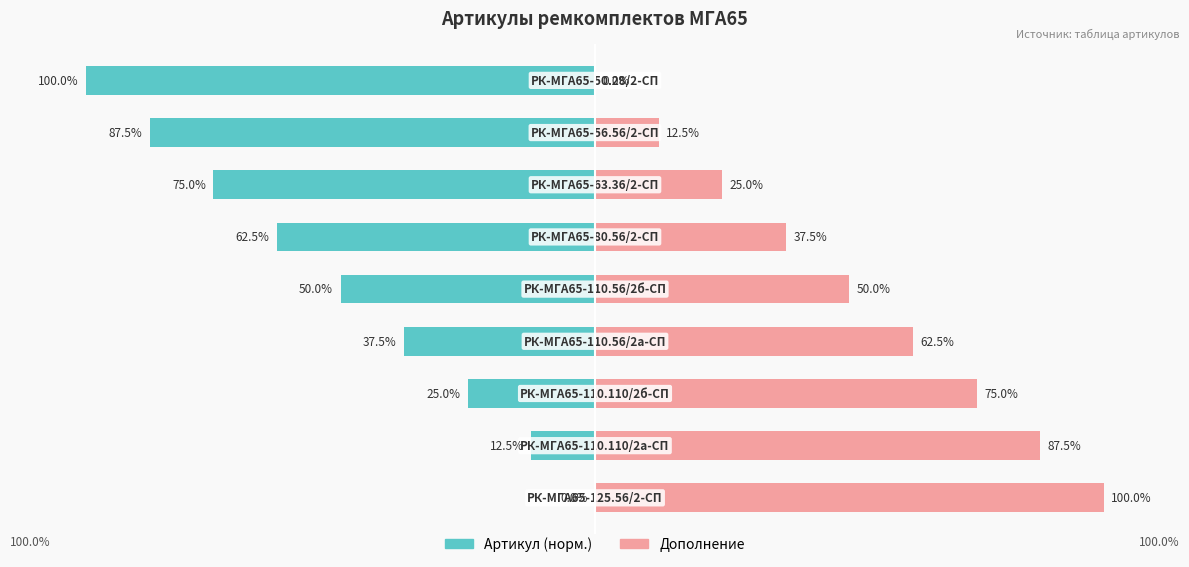

Is it true that Артикул (норм.) equals -36.5 at 5?

False